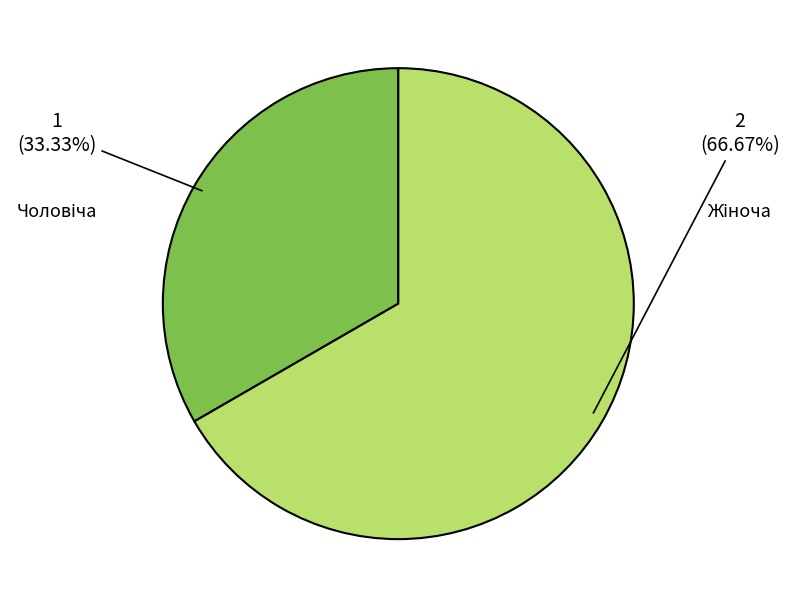

Is there any slice that represents more than half of the pie?

Yes